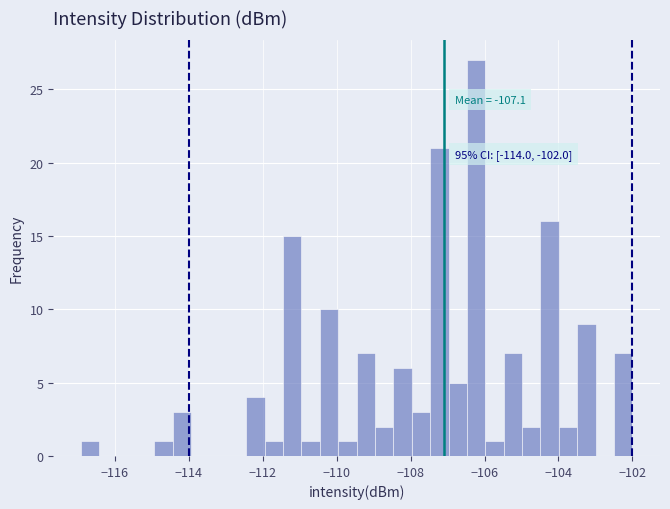

Read against the x-axis, roughly where is the centre of the tallest bar?

-106.2